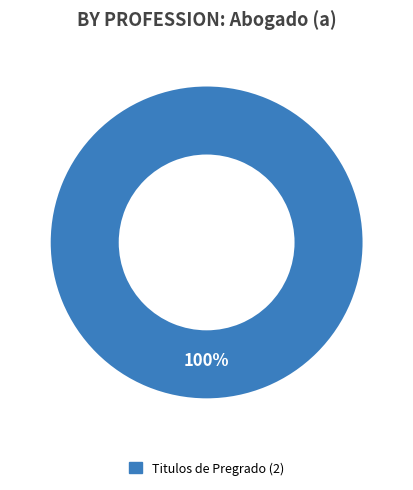

How many segments does this pie chart have?

1